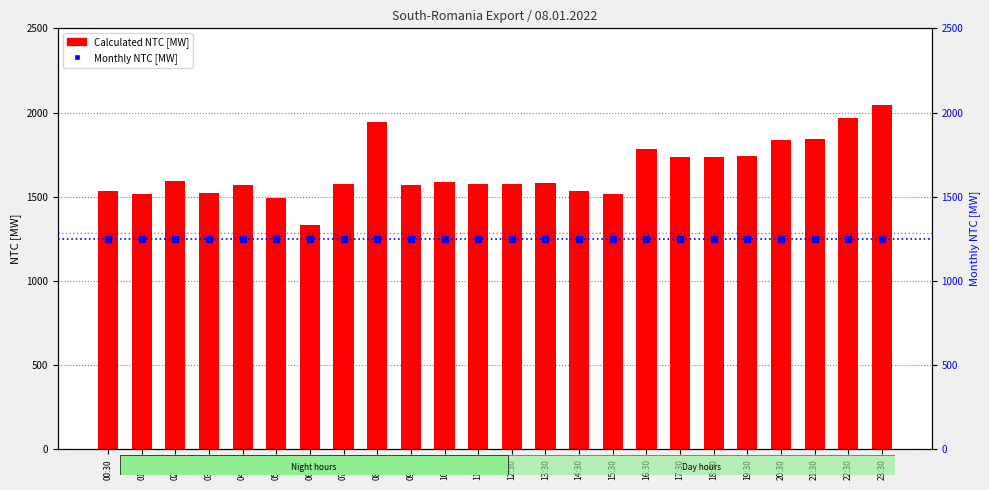

At which category is the sum across all series the highest?

23:30